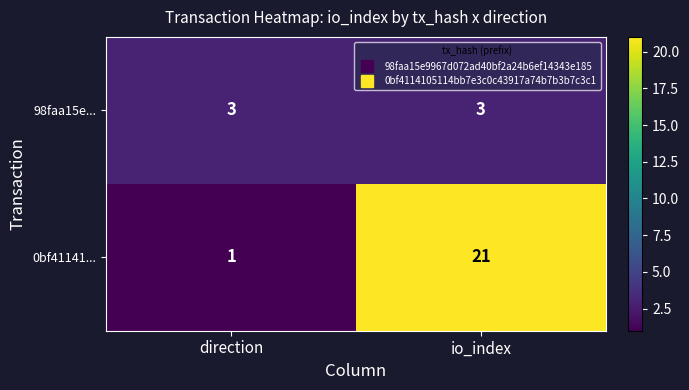

The value of 0bf41141... at io_index is 21. True or false?

True